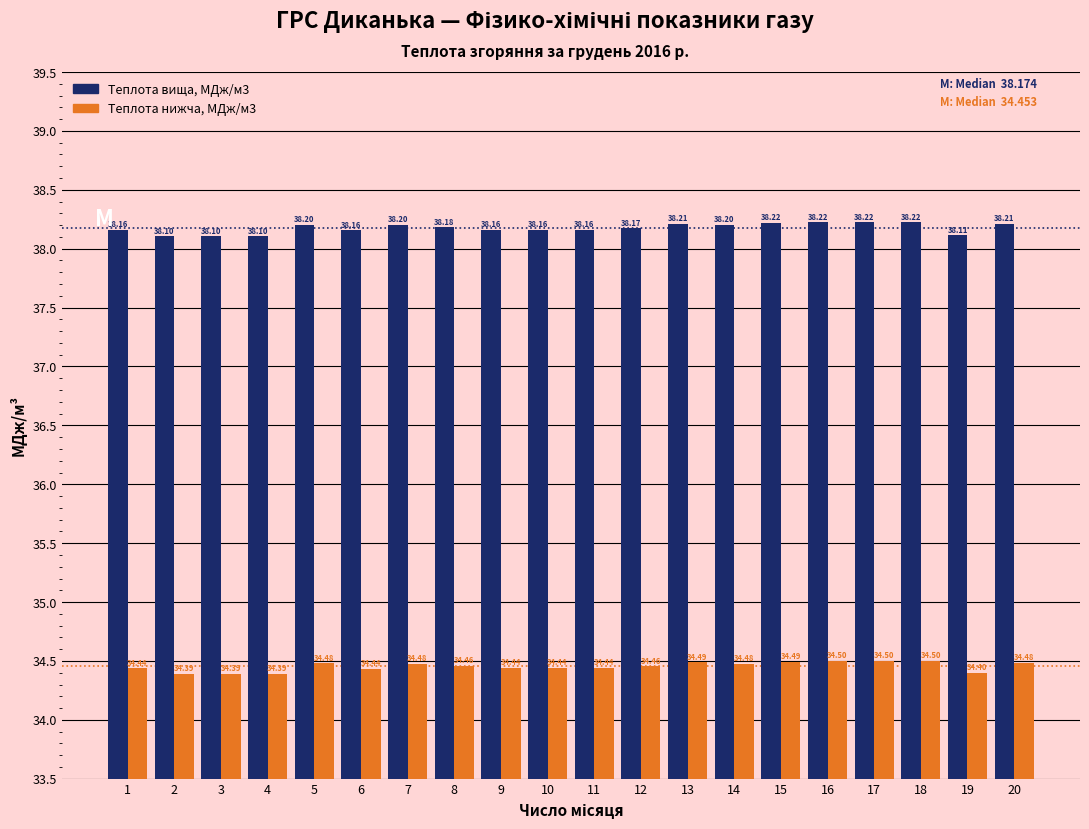

List the series in order of their peak value, highest first.

Теплота вища, МДж/м3, Теплота нижча, МДж/м3